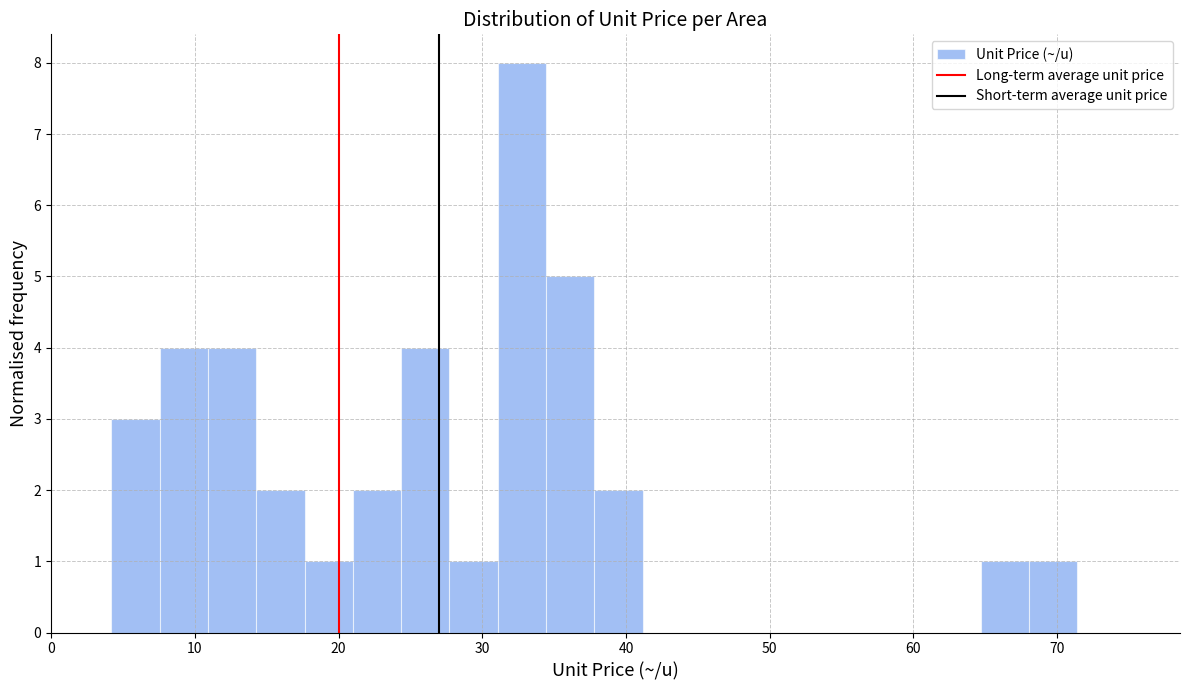

Read against the x-axis, roughly where is the centre of the tallest bar?

33